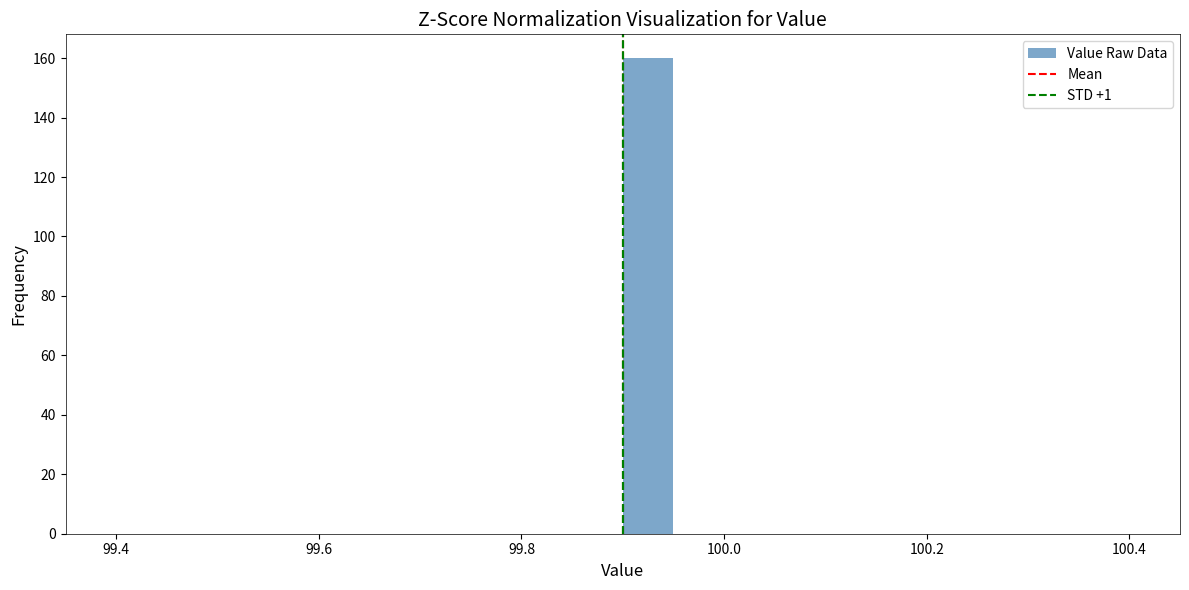

Around what value on the x-axis is the tallest bar? Give the approximate position of its centre, as read against the axis.

99.92